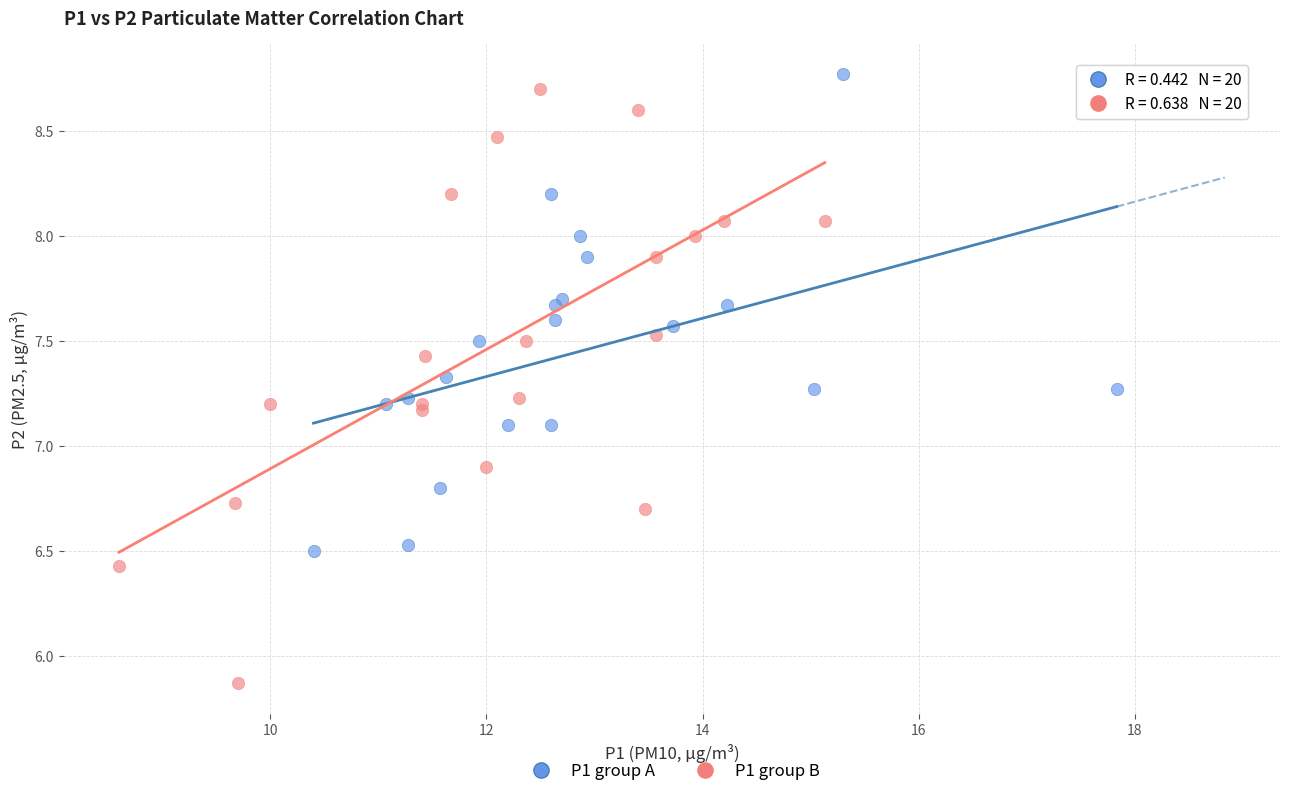

Which series has the widest spread of Y values?

P1 group B